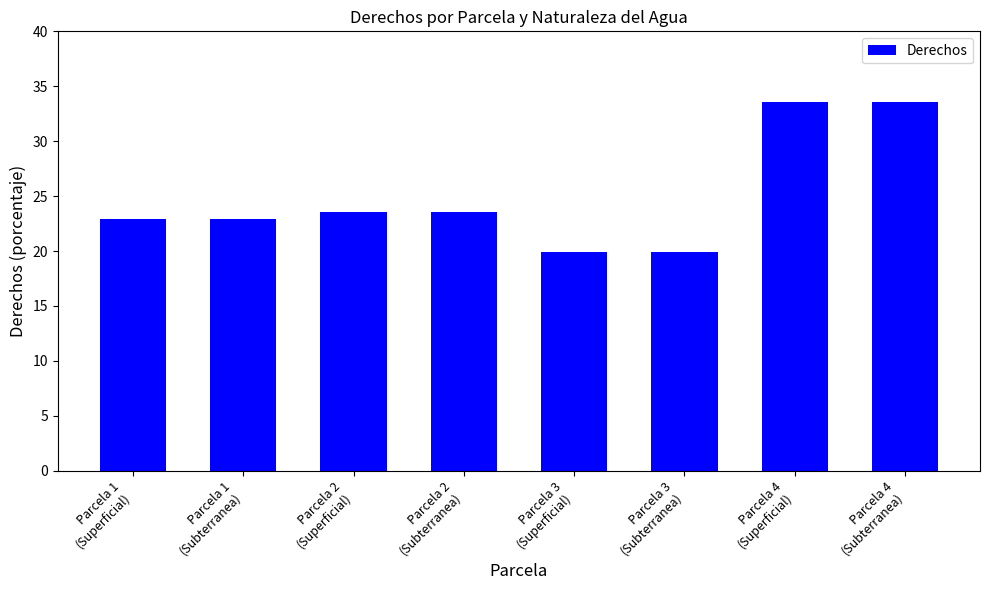

What is the minimum value shown in the chart?

19.9